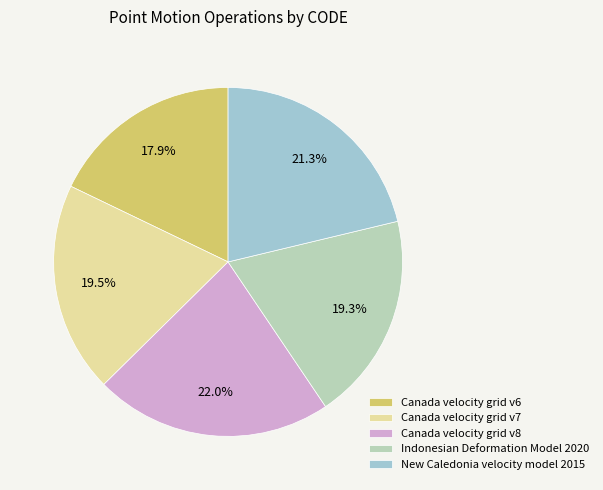

What is the largest slice in the pie chart?

Canada velocity grid v8